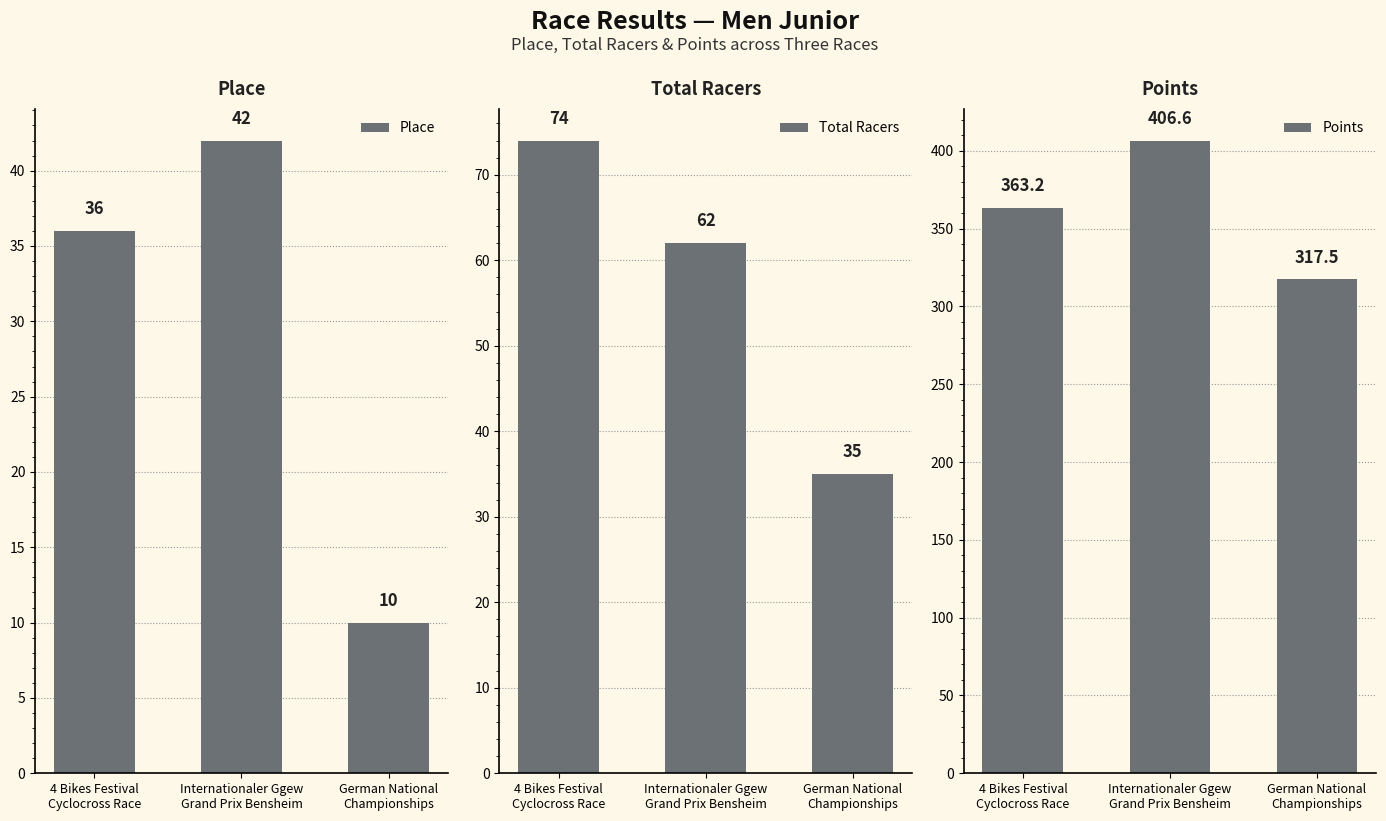

What are all the series names shown in the legend?

Place, Total Racers, Points